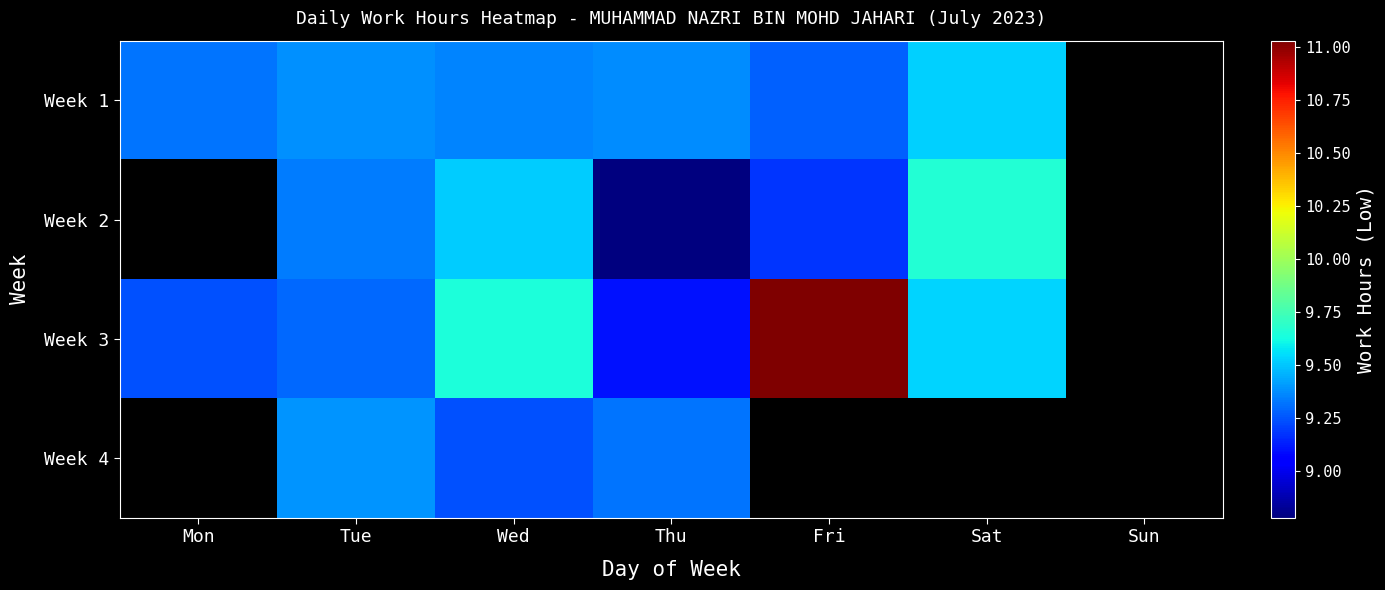

At how many categories does at least one series exceed 10?

1